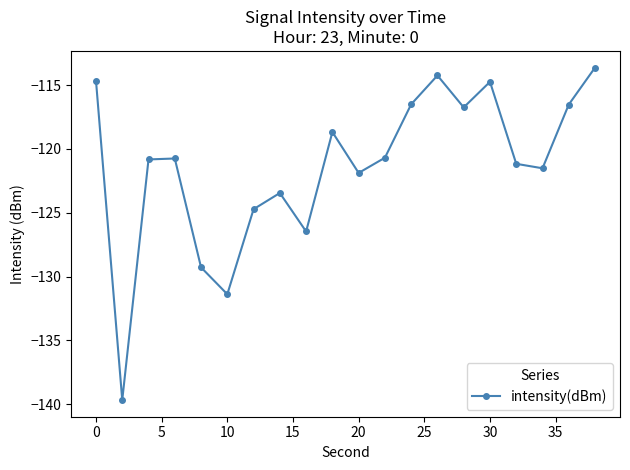

What is the difference between the maximum and minimum values?

26.1